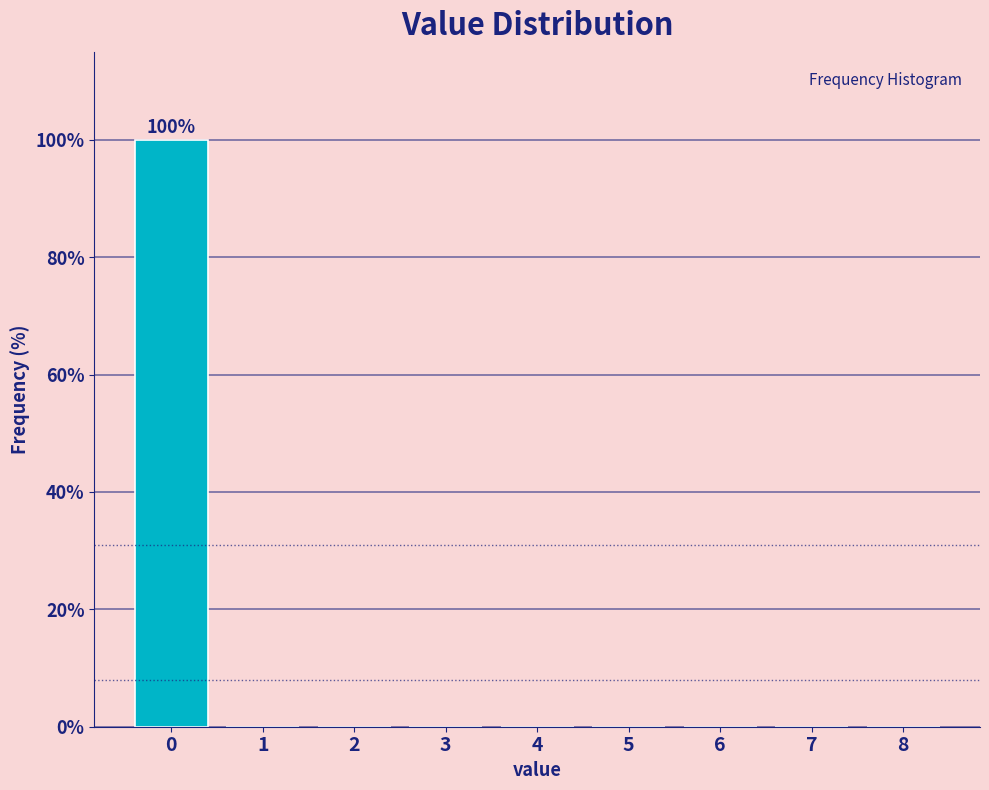

Reading left to right, list all the values displayed in this chart.

0=100	1=0	2=0	3=0	4=0	5=0	6=0	7=0	8=0